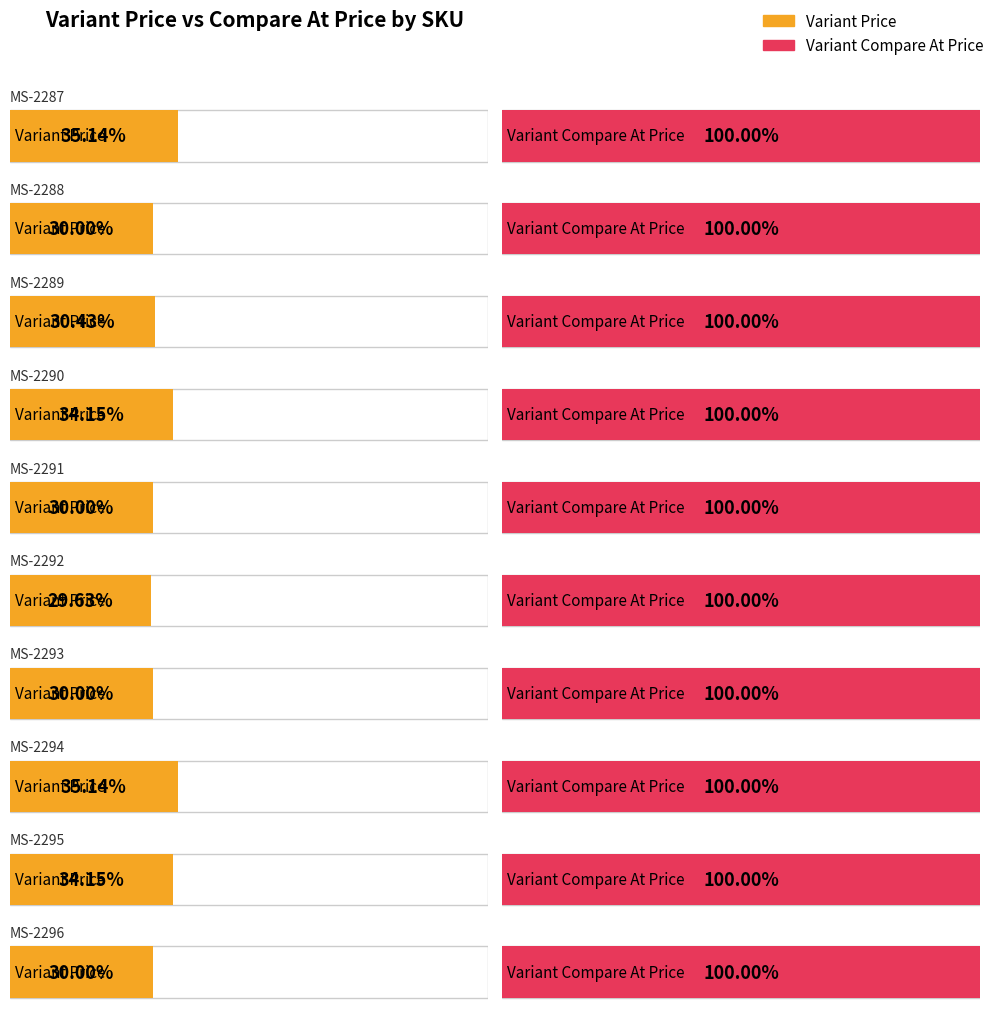

How many values in the Variant Price series are below 14?

3